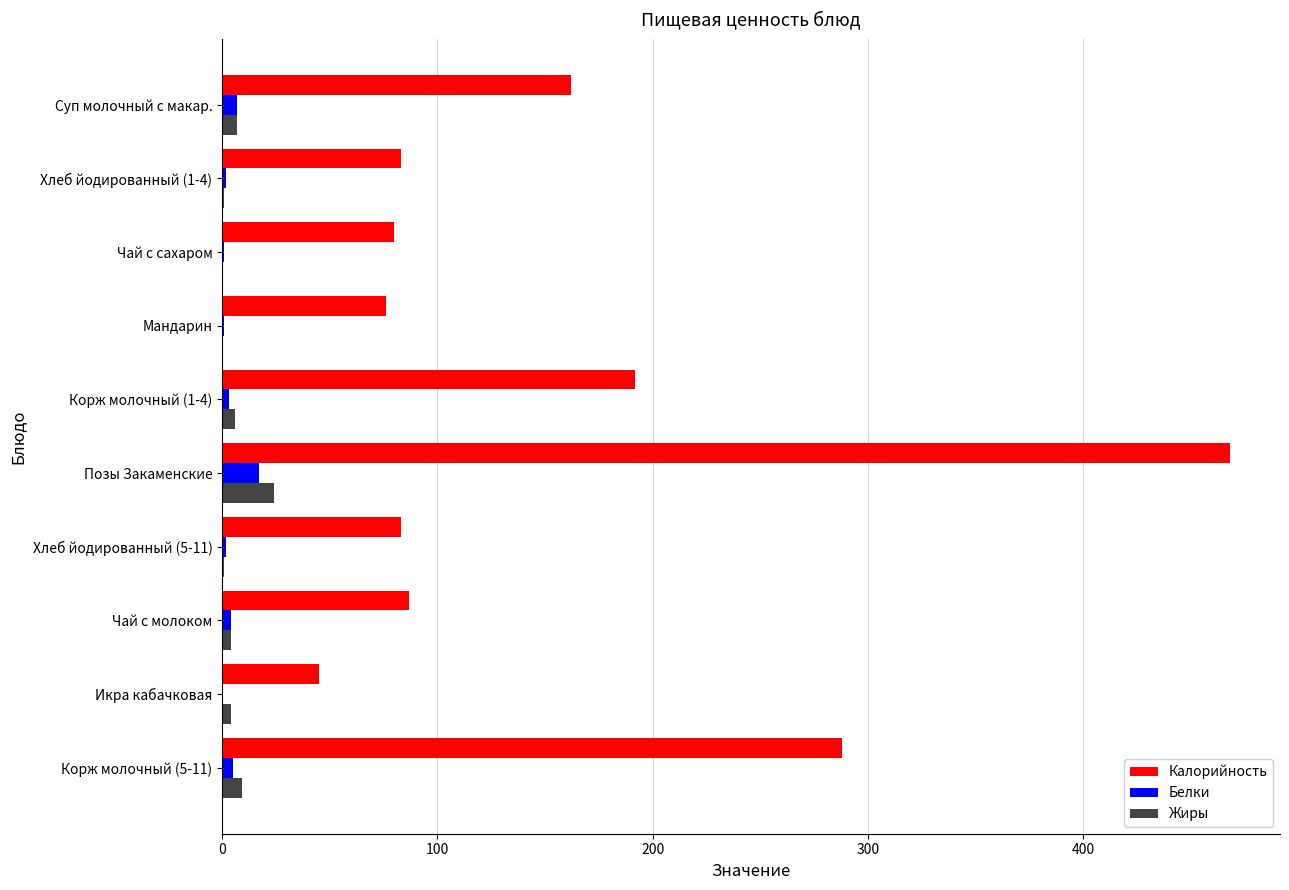

What are all the series names shown in the legend?

Калорийность, Белки, Жиры